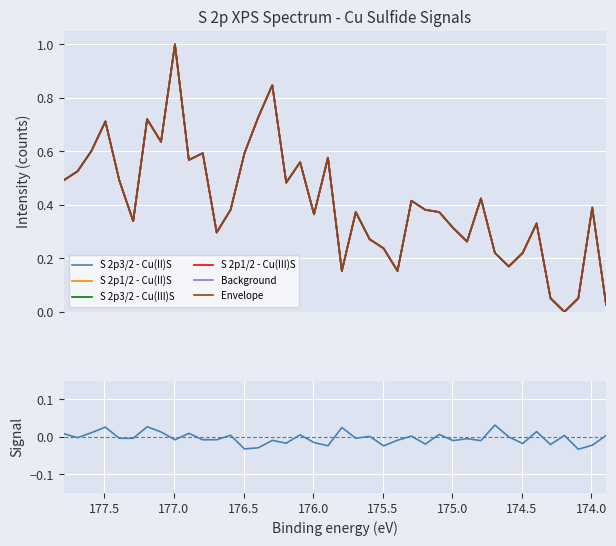

True or false: S 2p3/2 - Cu(II)S and Envelope intersect in this chart.

False